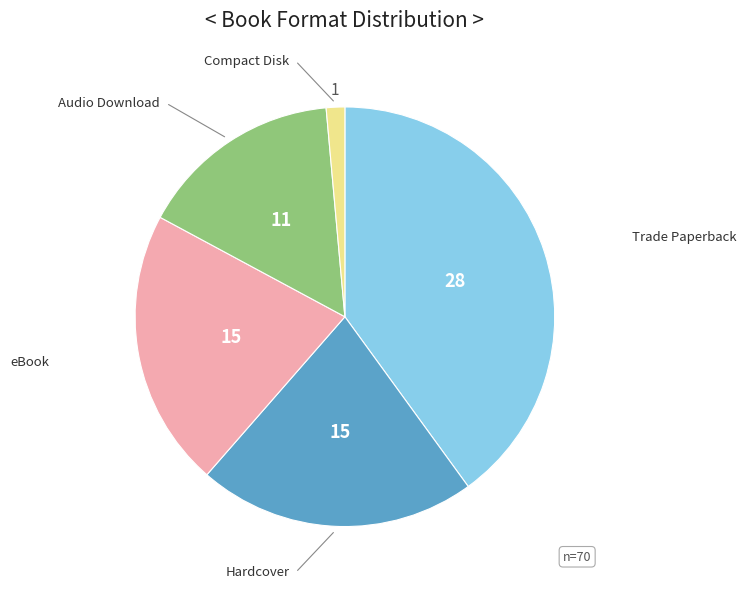

Is there any slice that represents more than half of the pie?

No